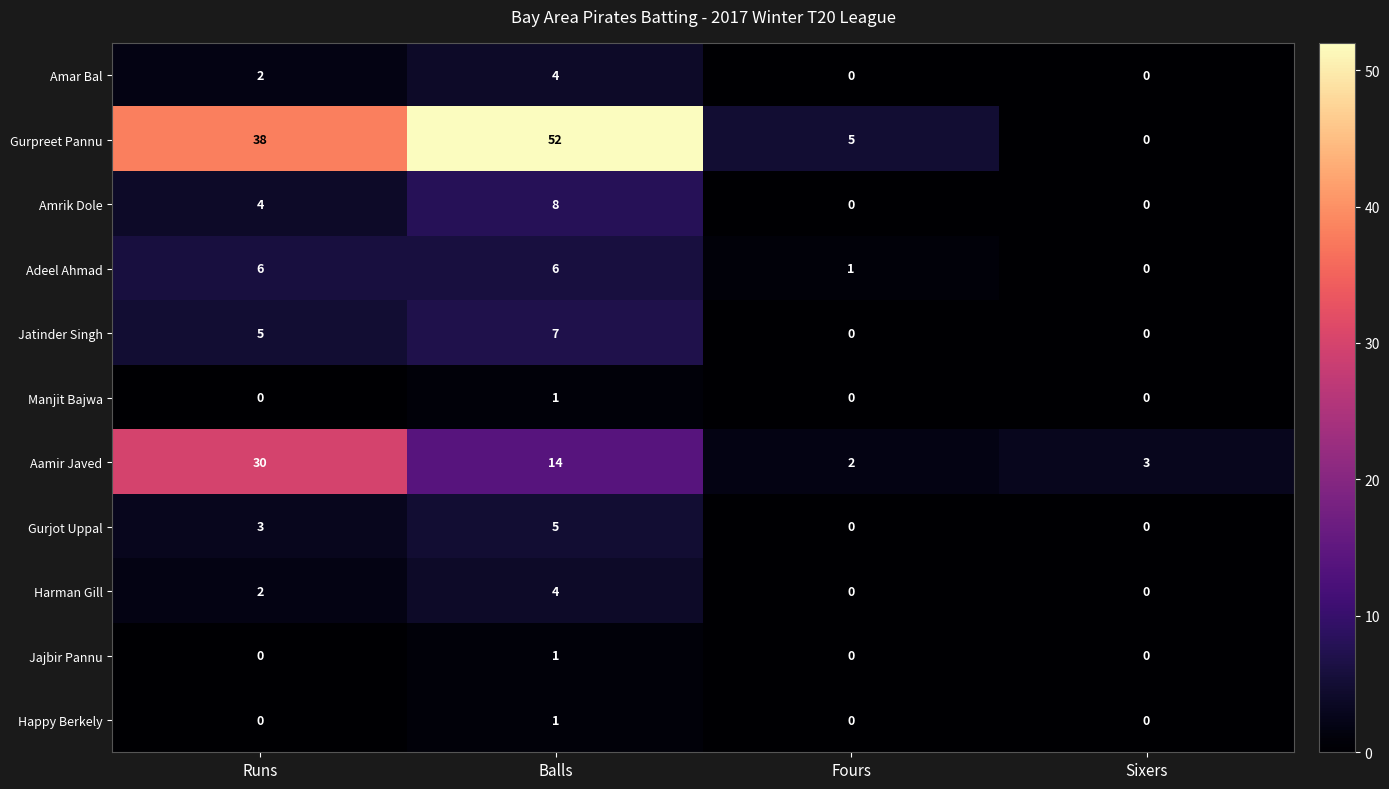

Which series changed the most between Runs and Sixers?

Gurpreet Pannu